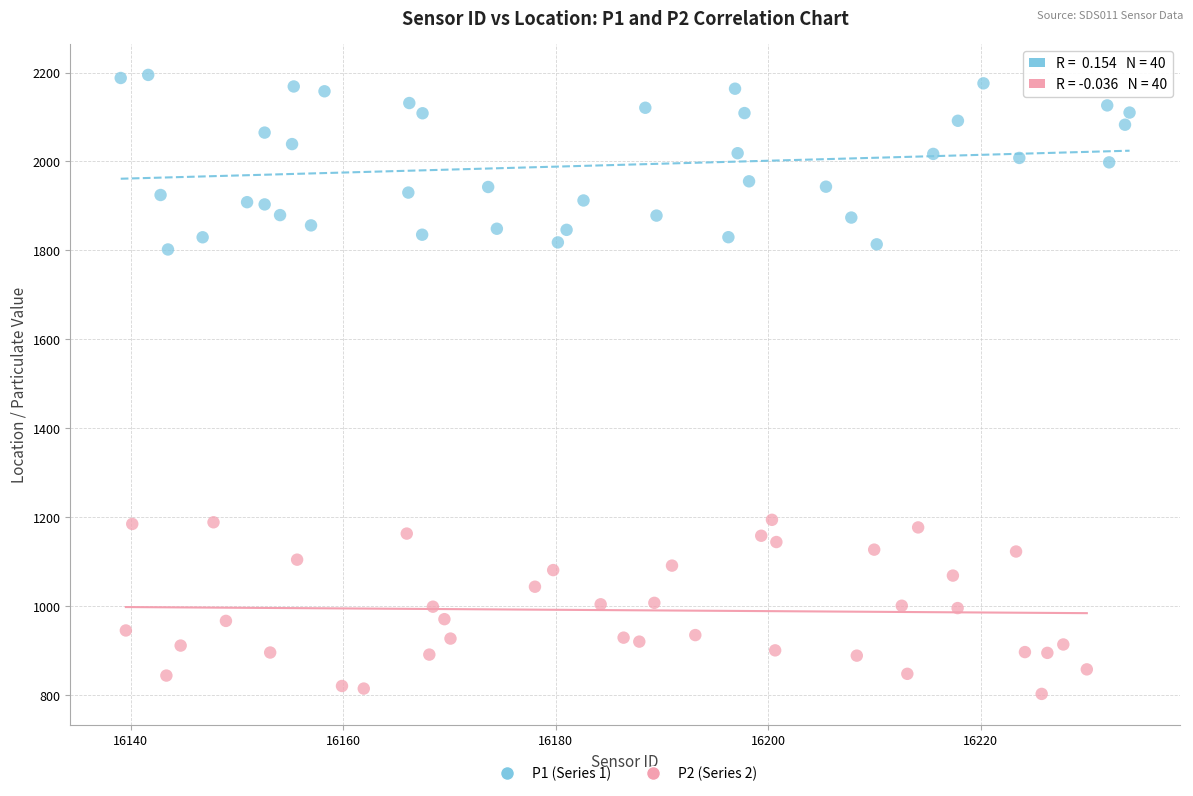

Which series reaches the minimum Y coordinate?

P2 (Series 2)